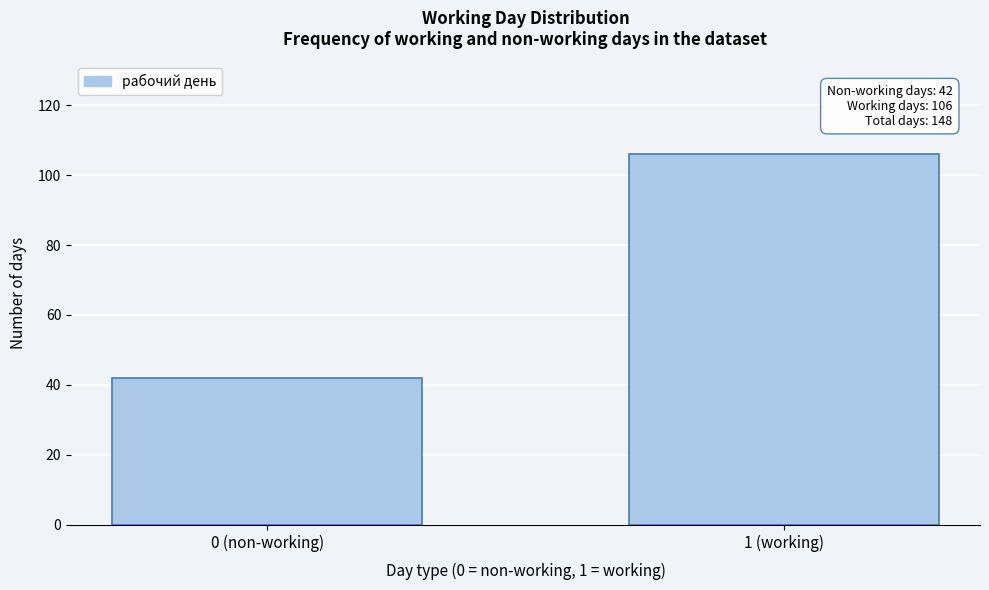

Reading left to right, transcribe all the data shown in this chart.

0 (non-working)=42	1 (working)=106